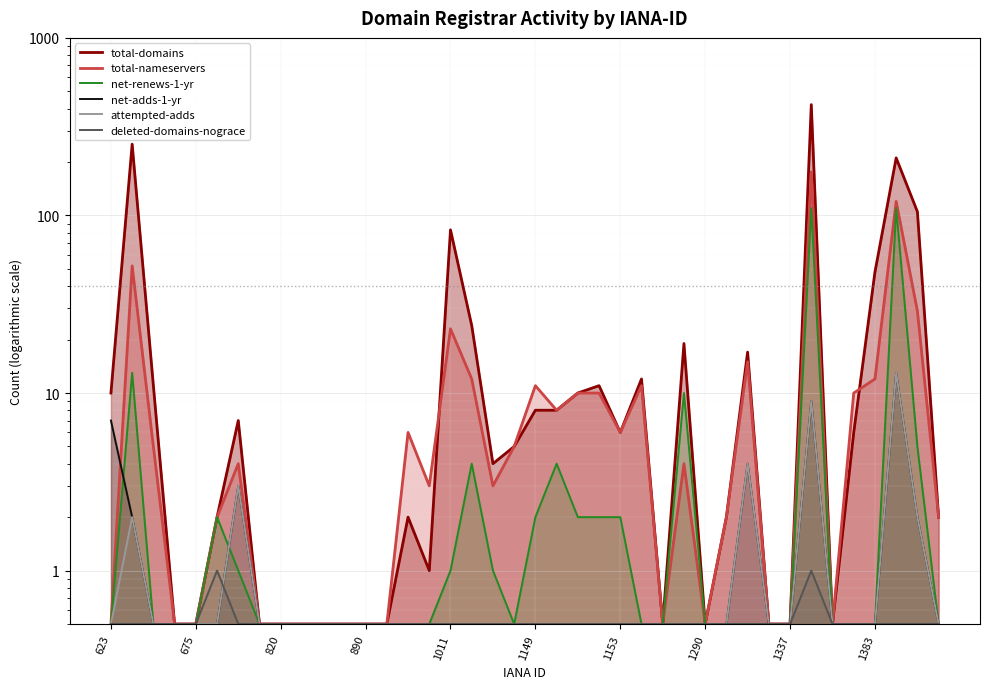

What are all the series names shown in the legend?

total-domains, total-nameservers, net-renews-1-yr, net-adds-1-yr, attempted-adds, deleted-domains-nograce